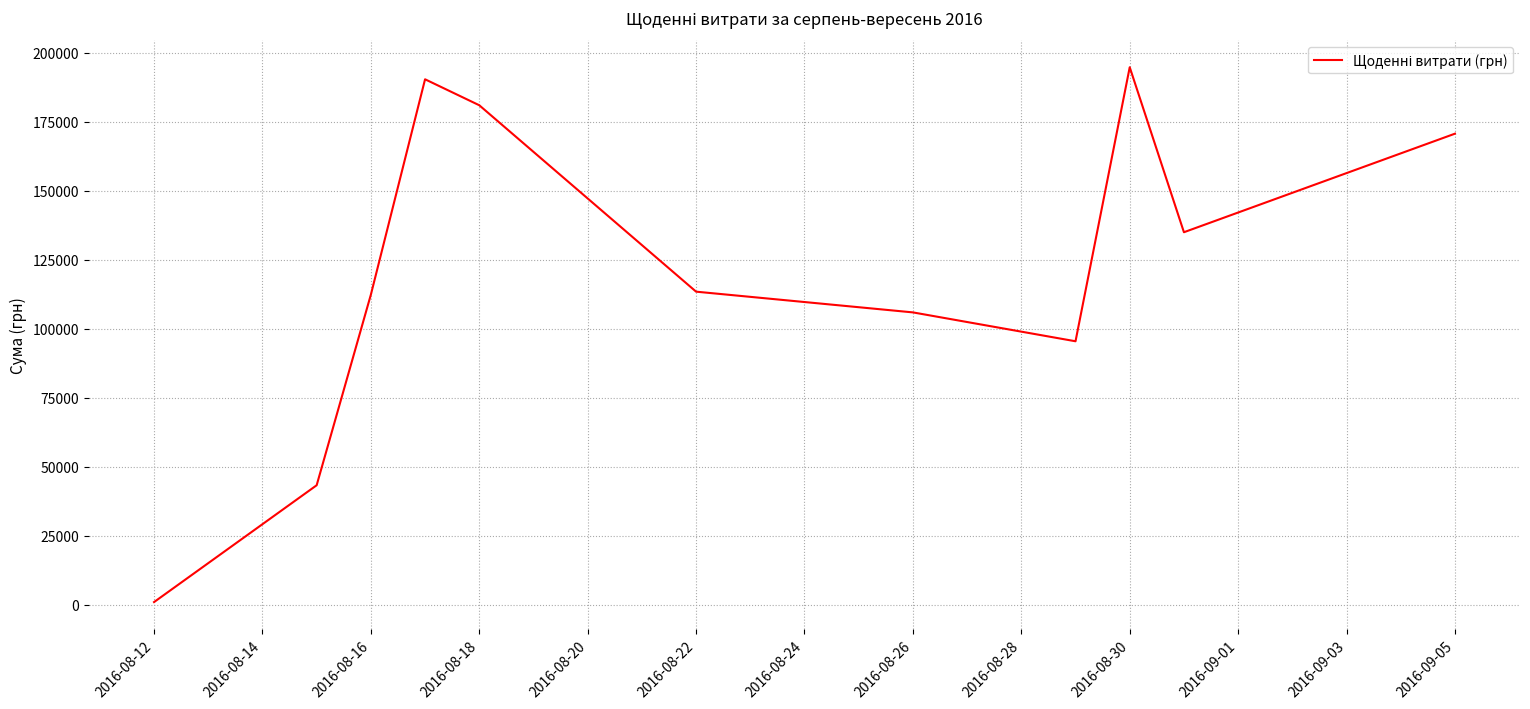

Is this an area chart (filled region under the line)?

No